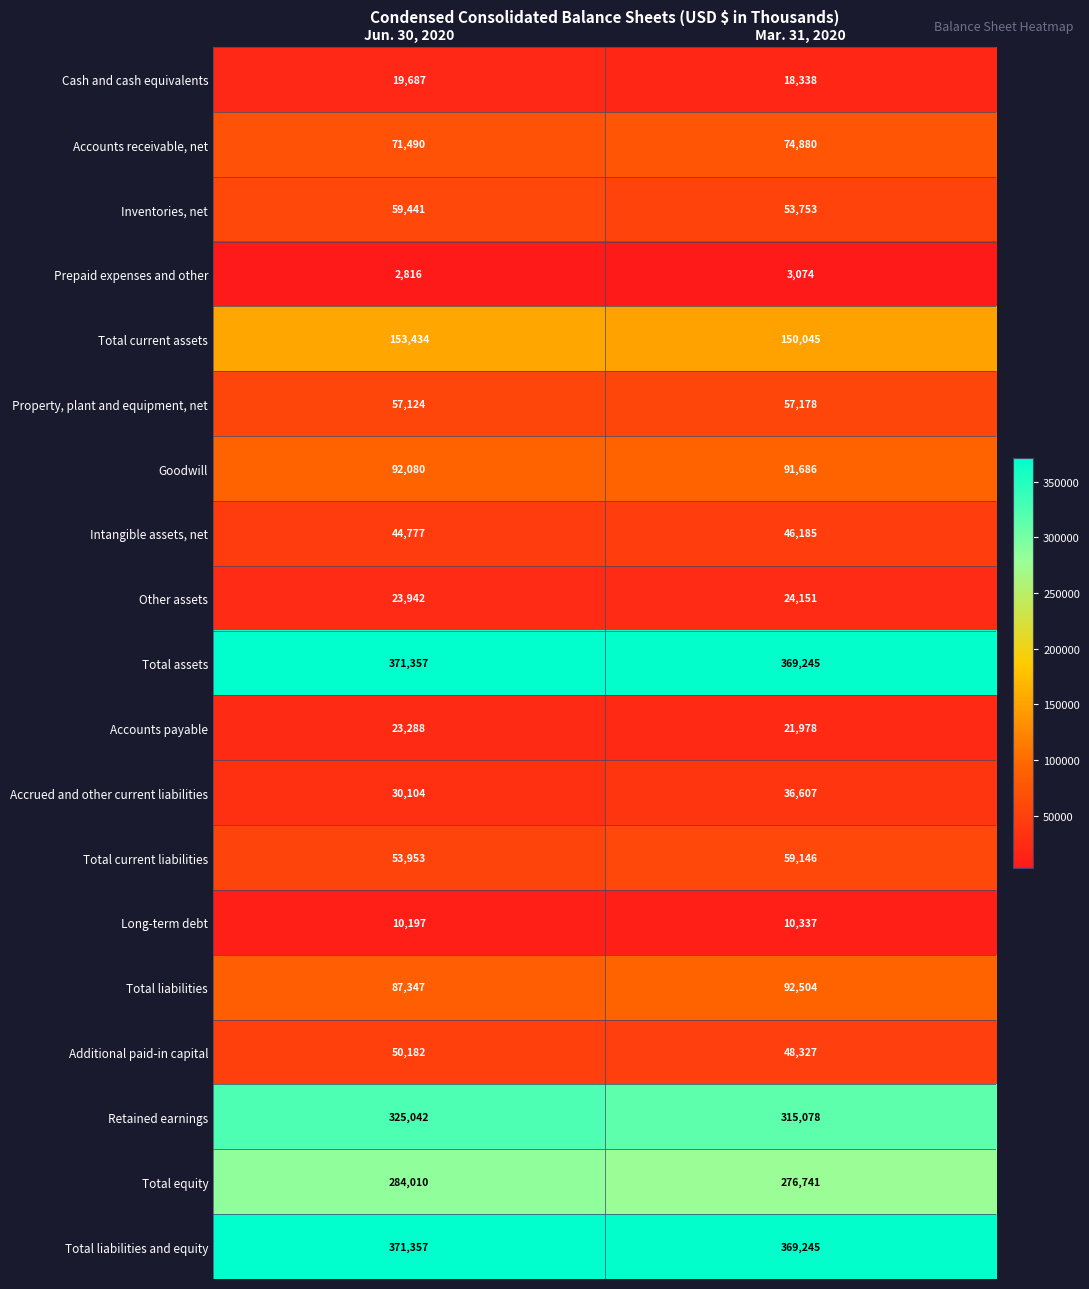

Which series changed the most between Jun. 30, 2020 and Mar. 31, 2020?

Retained earnings